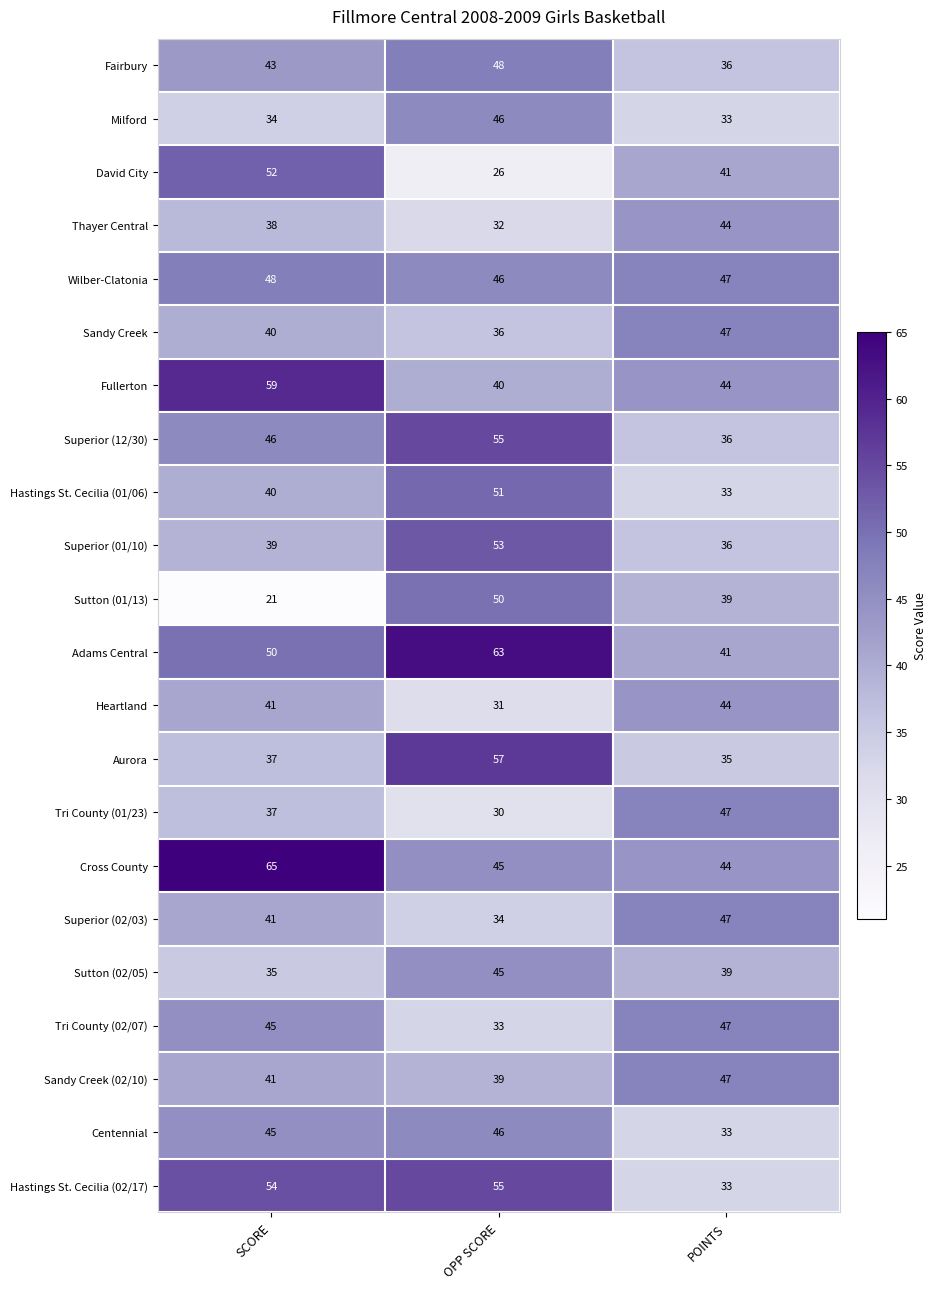

Which series has the largest range (max minus min)?

Sutton (01/13)